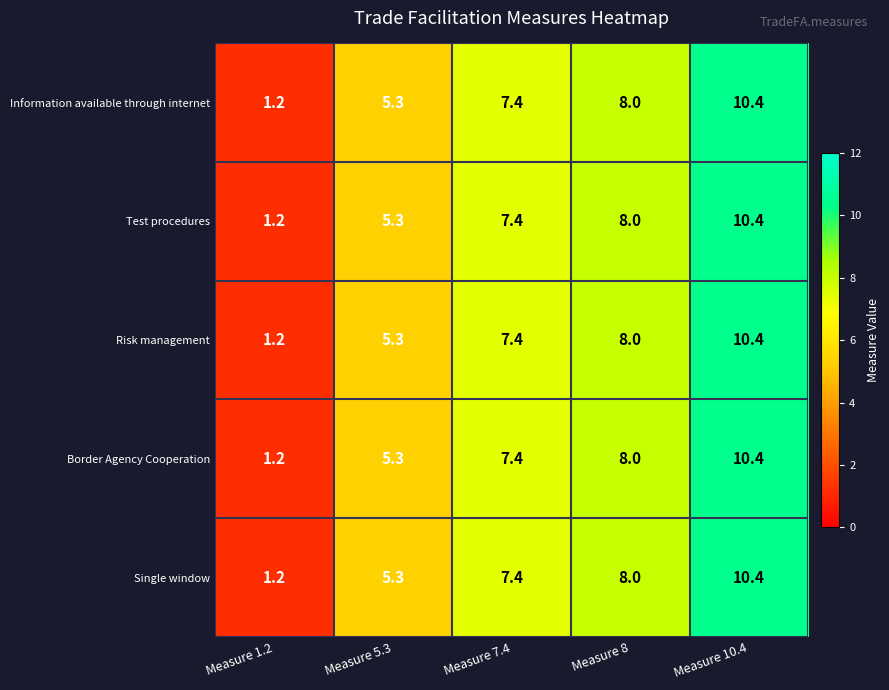

At which category is the sum across all series the highest?

Measure 10.4